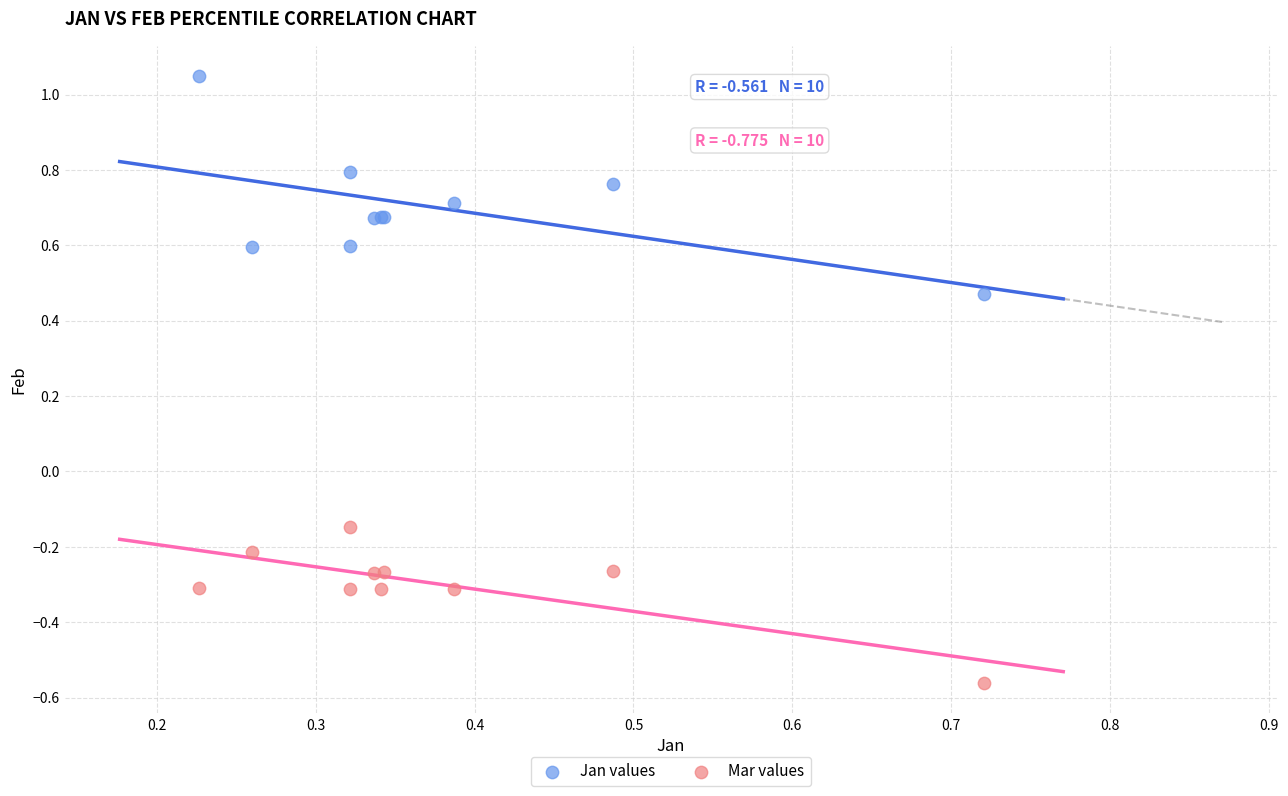

Which series has the widest spread of Y values?

Jan values